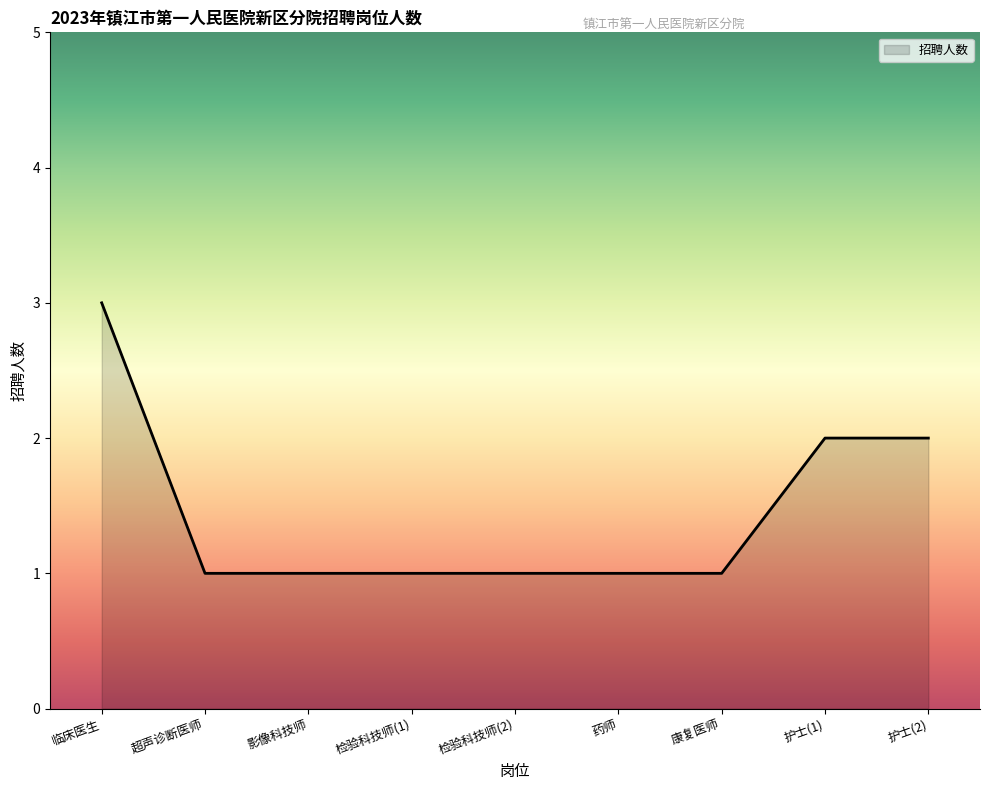

What is the sum of the values at 护士(2) and 超声诊断医师?

3